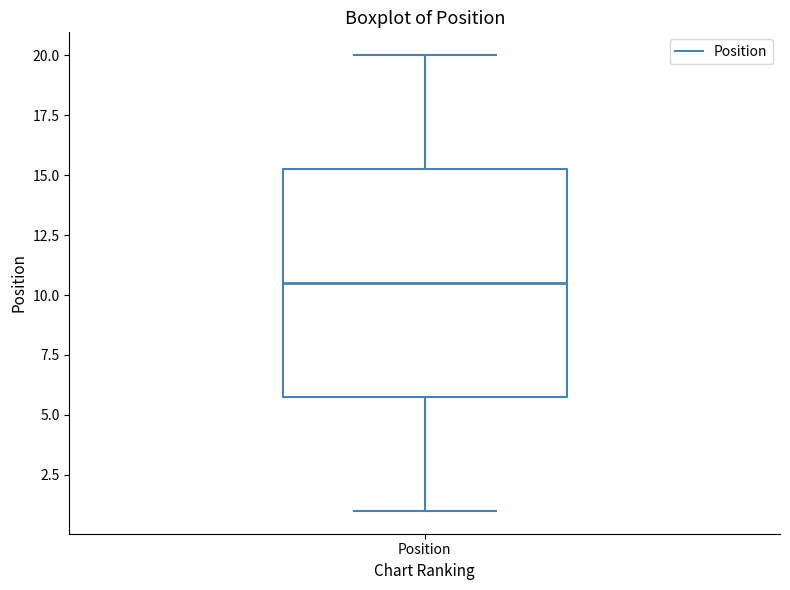

Read this box plot against the y-axis: the position of the median line, the range covered by the box, and the ends of both whiskers. The values are not printed on the chart, so give them approximately, as read against the axis.

median 10.5, box 6.0 to 15.5, whiskers 1.0 to 20.0